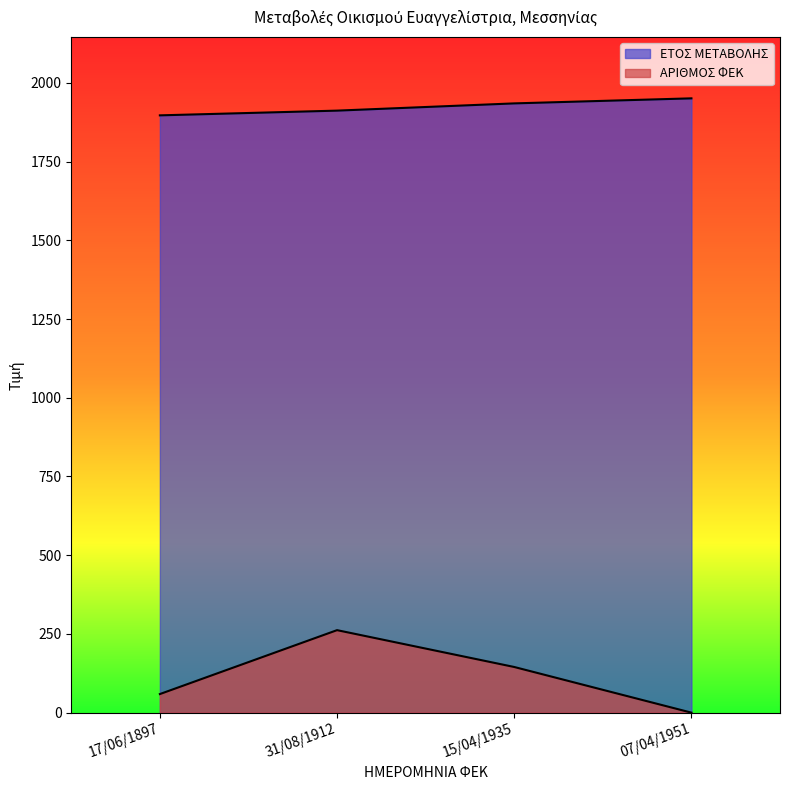

The value of ΑΡΙΘΜΟΣ ΦΕΚ at 07/04/1951 is 0. True or false?

True